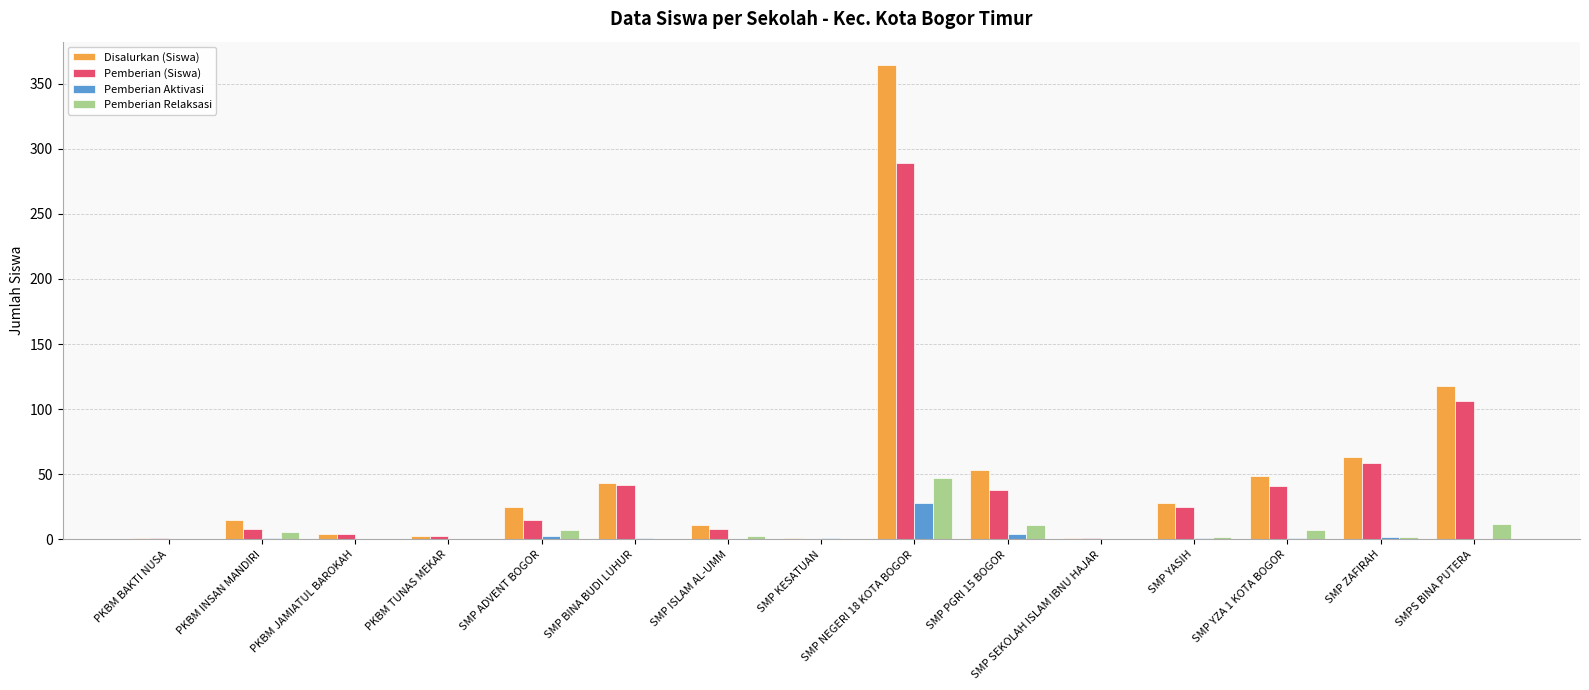

True or false: Pemberian Relaksasi has a value of 71 at SMP NEGERI 18 KOTA BOGOR.

False